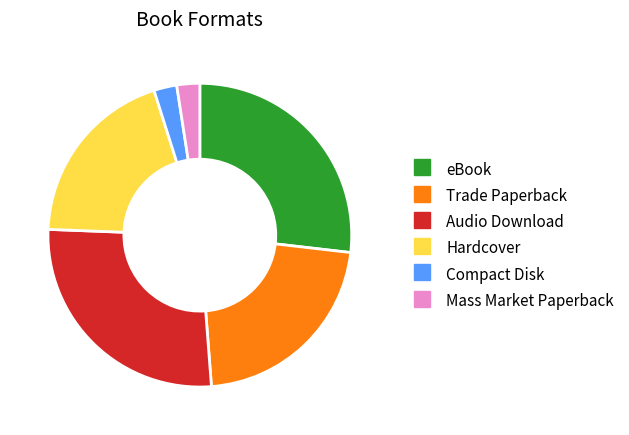

Approximately how many times larger is the value at Compact Disk compared to eBook?

0.1